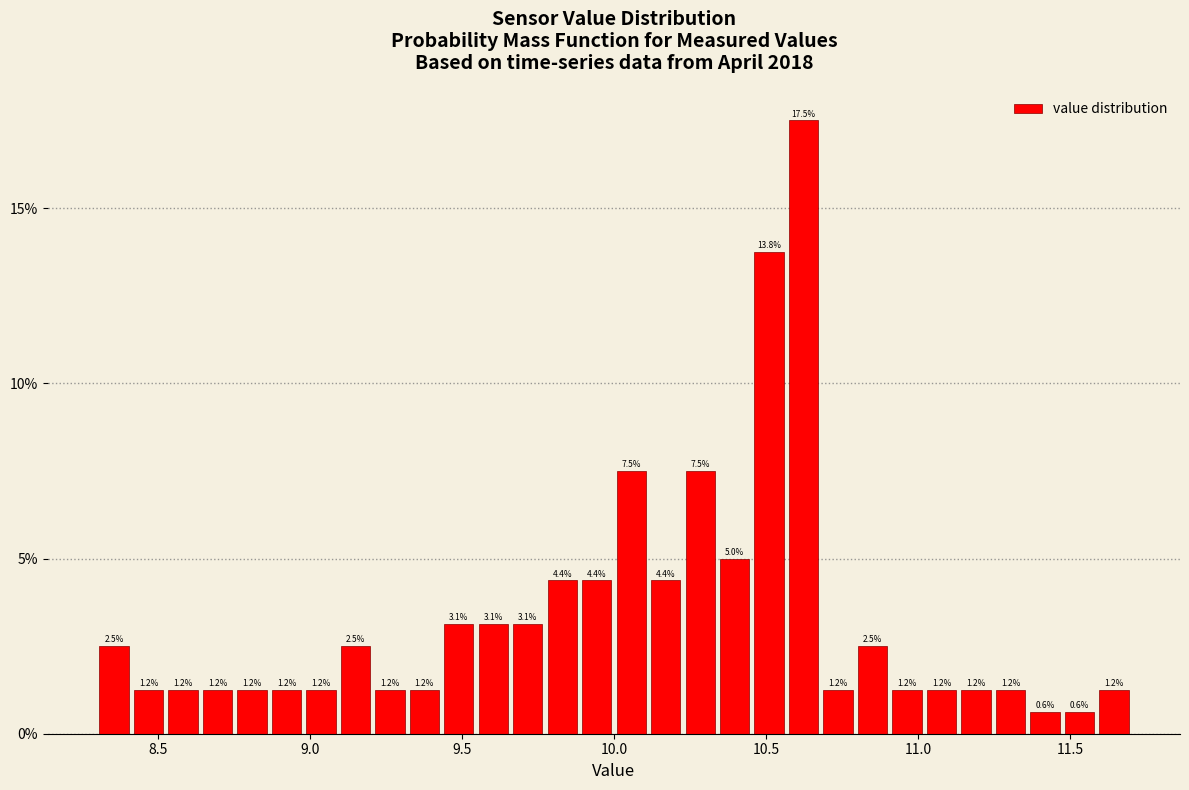

Around what value on the x-axis is the tallest bar? Give the approximate position of its centre, as read against the axis.

10.60